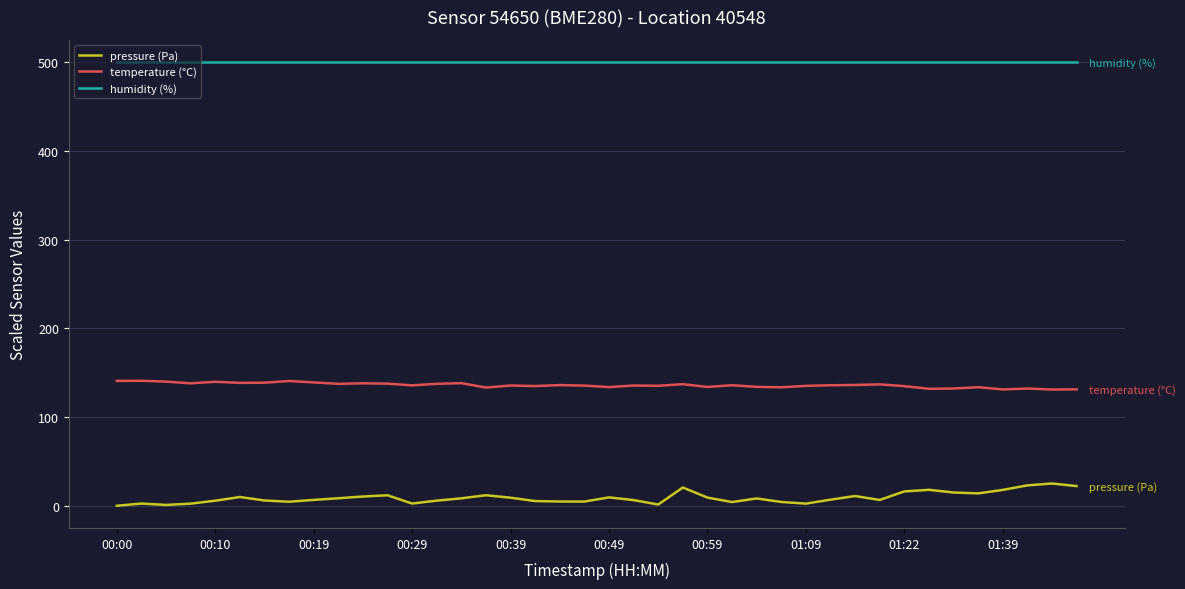

What is the greatest value displayed?

500.0